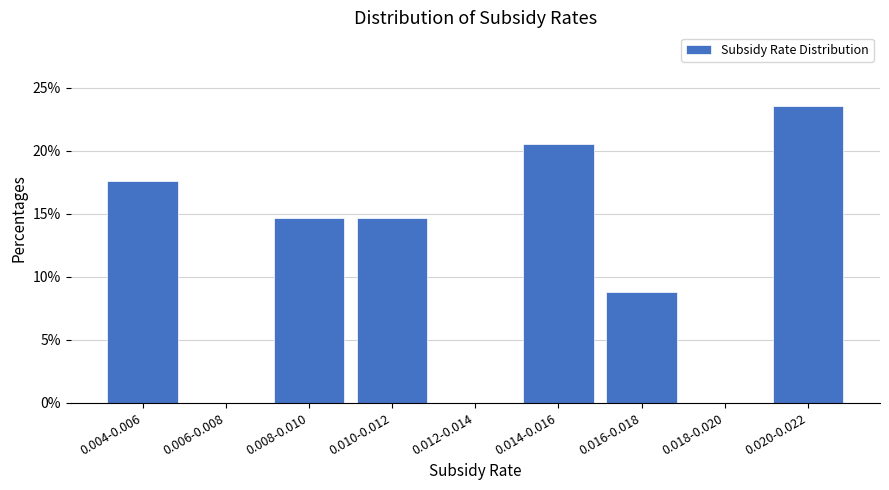

Reading left to right, what are all the values shown in this chart?

0.004-0.006=17.6	0.006-0.008=0.0	0.008-0.010=14.7	0.010-0.012=14.7	0.012-0.014=0.0	0.014-0.016=20.6	0.016-0.018=8.8	0.018-0.020=0.0	0.020-0.022=23.5